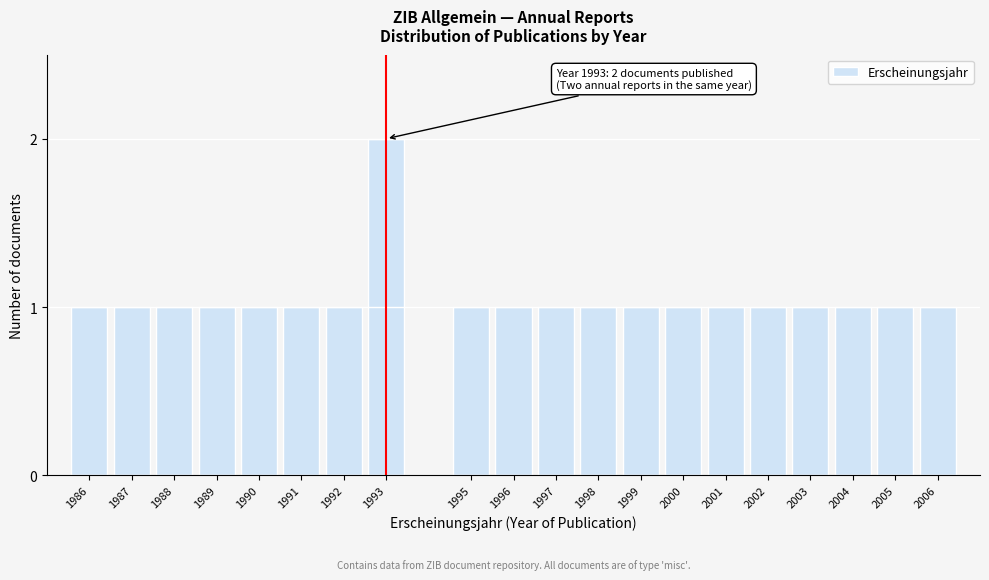

Reading left to right, extract all data points from this chart.

1	1	1	1	1	1	1	2	1	1	1	1	1	1	1	1	1	1	1	1